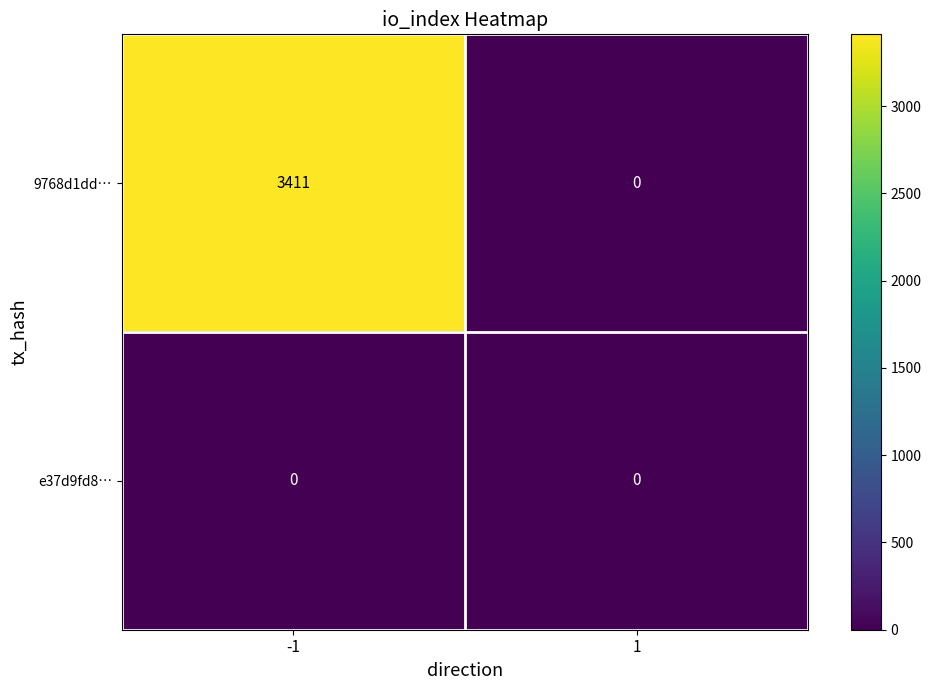

List the series in order of their overall mean, lowest first.

e37d9fd8…, 9768d1dd…